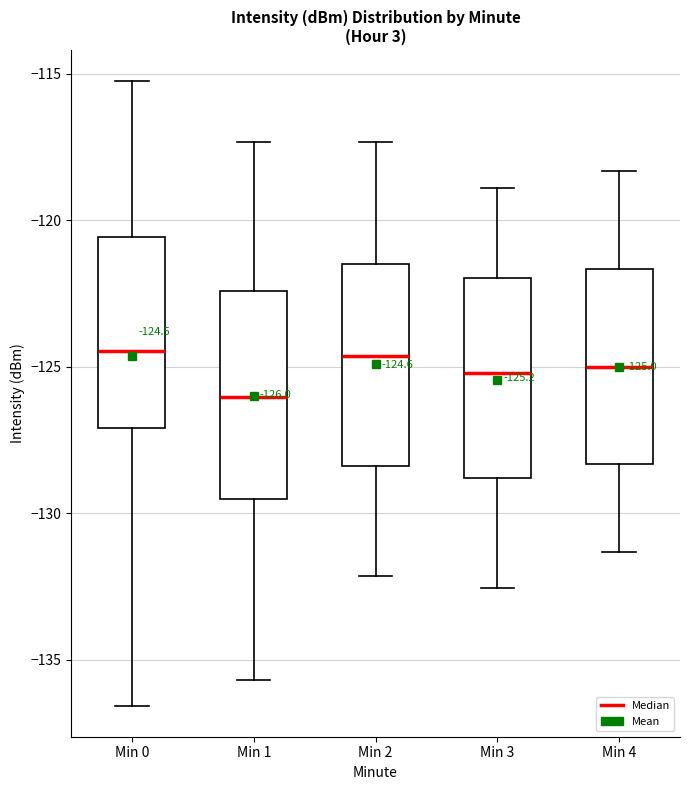

Which box's median line is the lowest?

Min 1